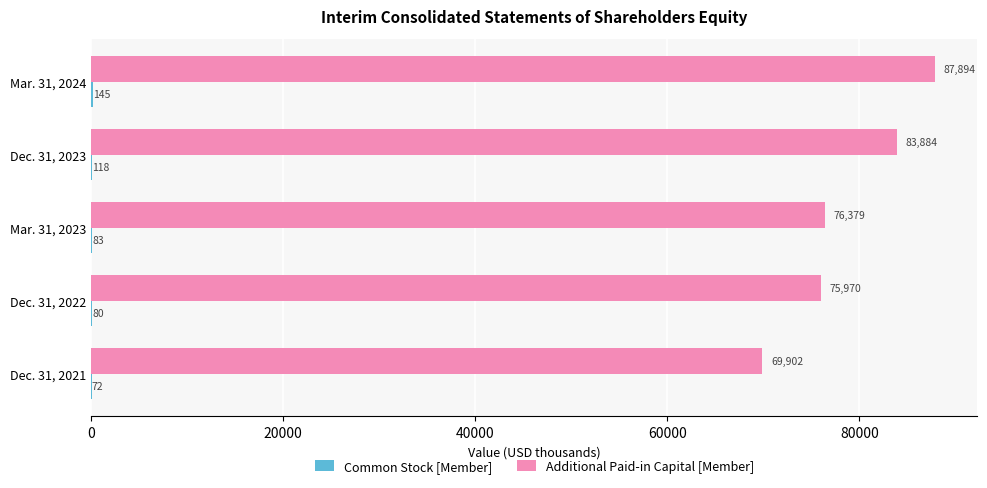

What is the sum of all Additional Paid-in Capital [Member] values?

394029